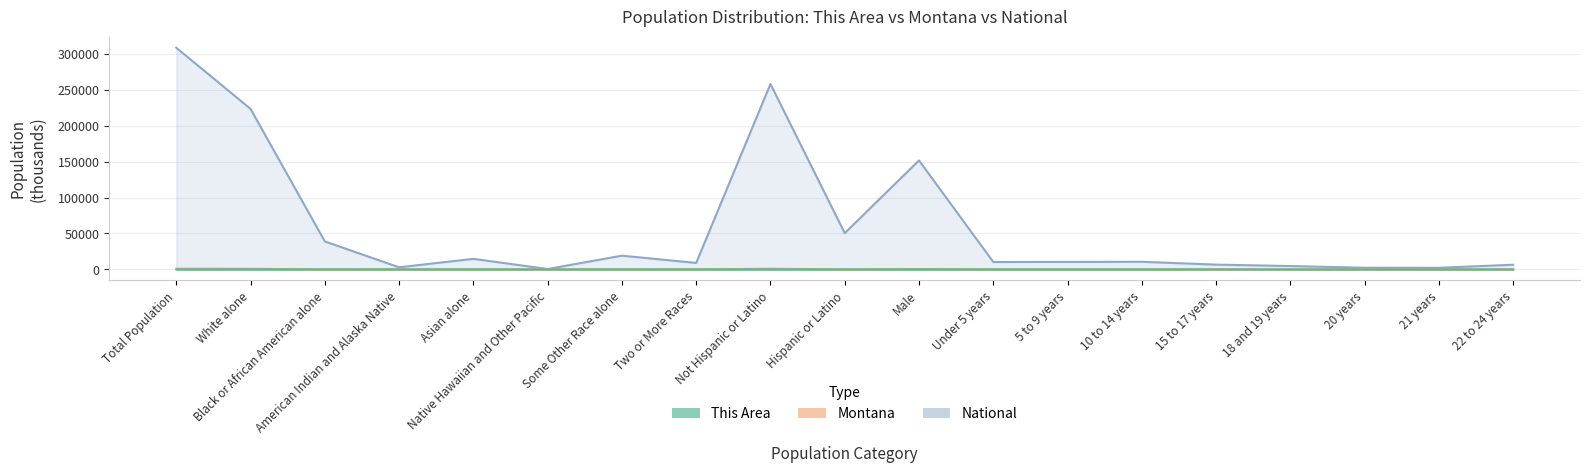

True or false: Montana and This Area cross at least once.

False